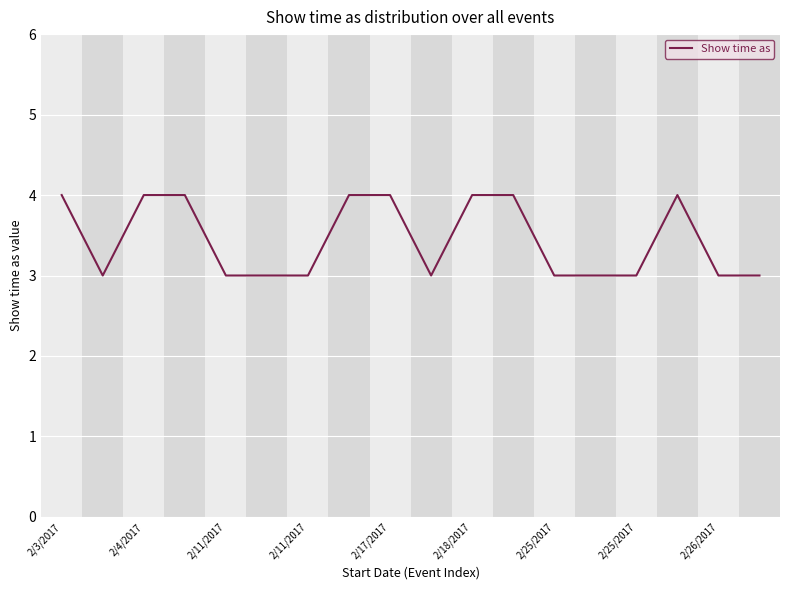

What is the smallest value displayed?

3